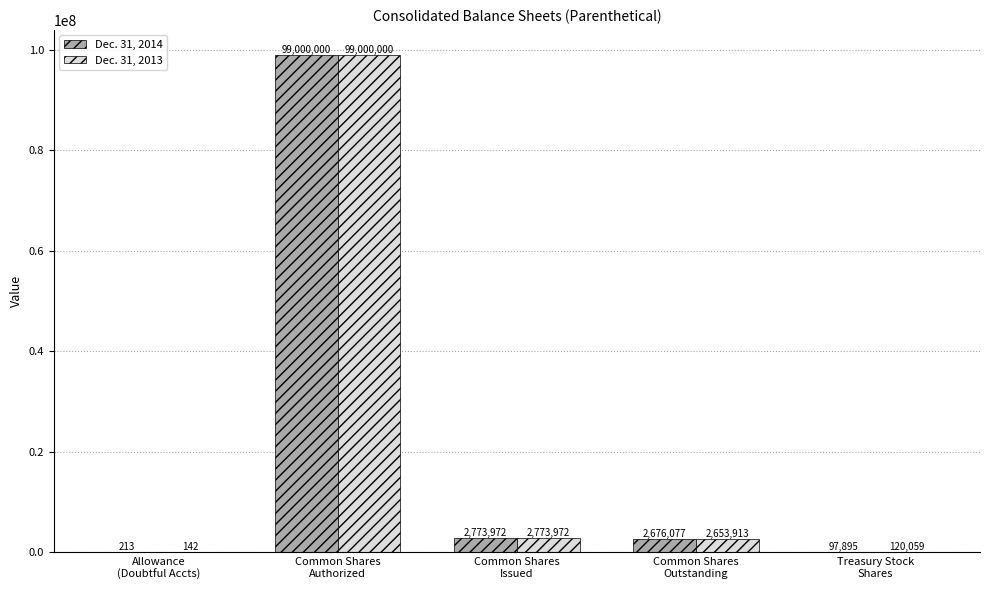

What is the total value across all series at Common Shares
Authorized?

198000000